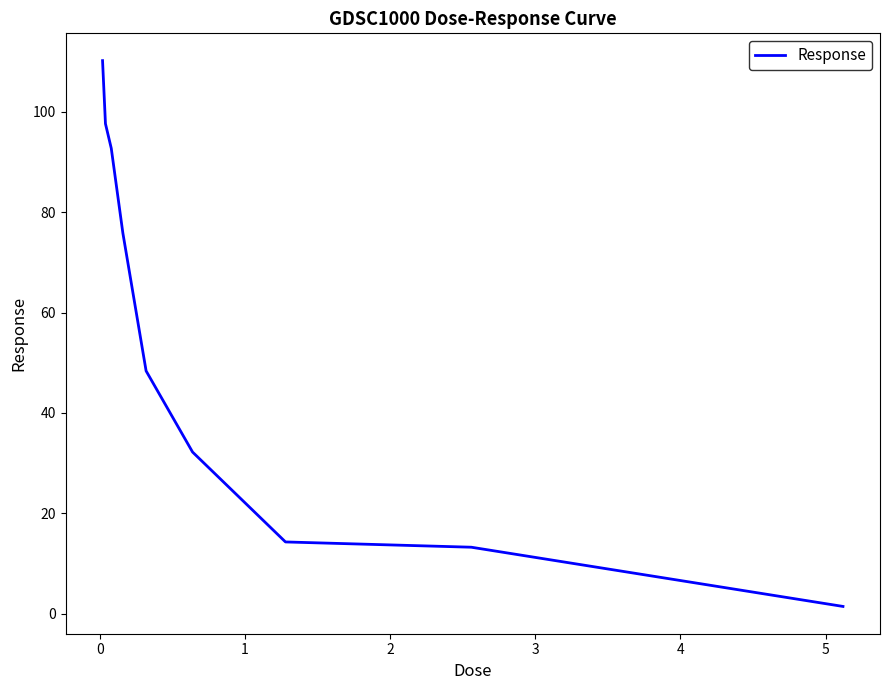

What is the difference between the maximum and minimum values?

108.7